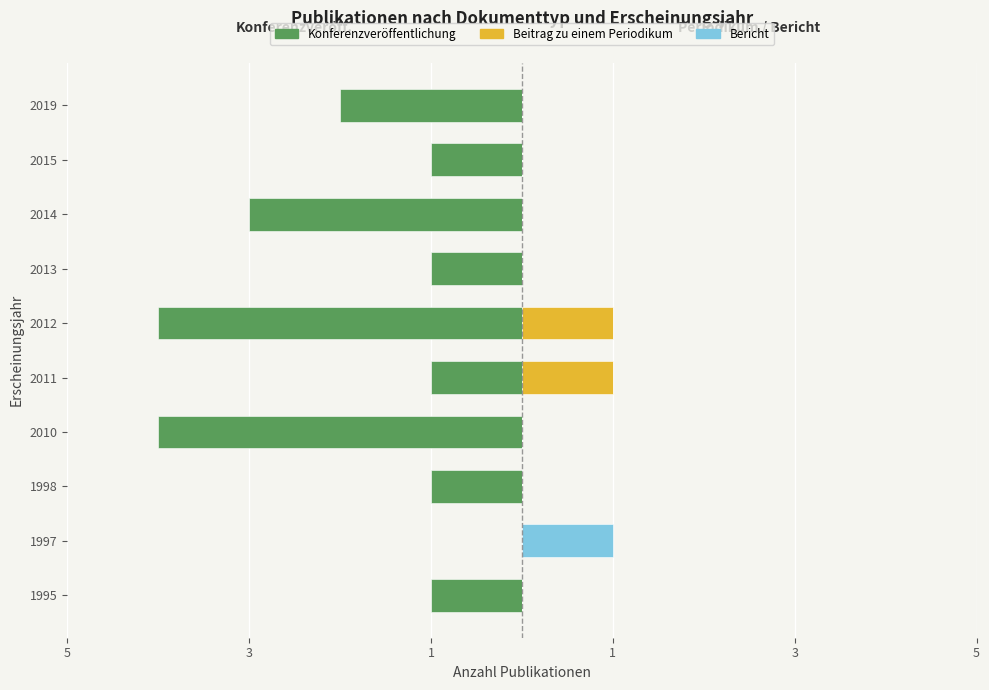

What is the highest value of the Beitrag zu einem Periodikum series?

1